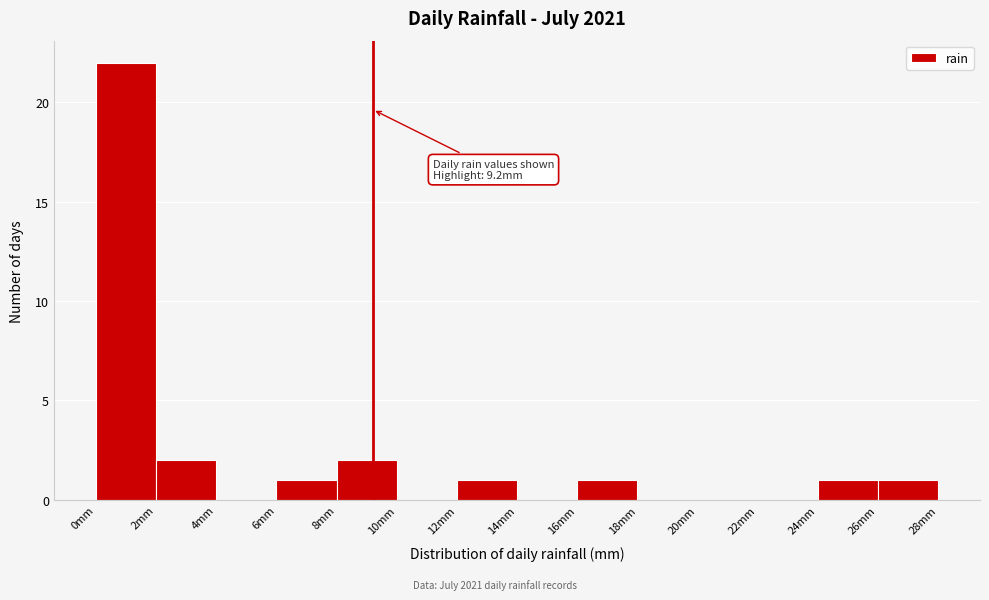

Which range on the x-axis has the tallest bar?

0 to 2